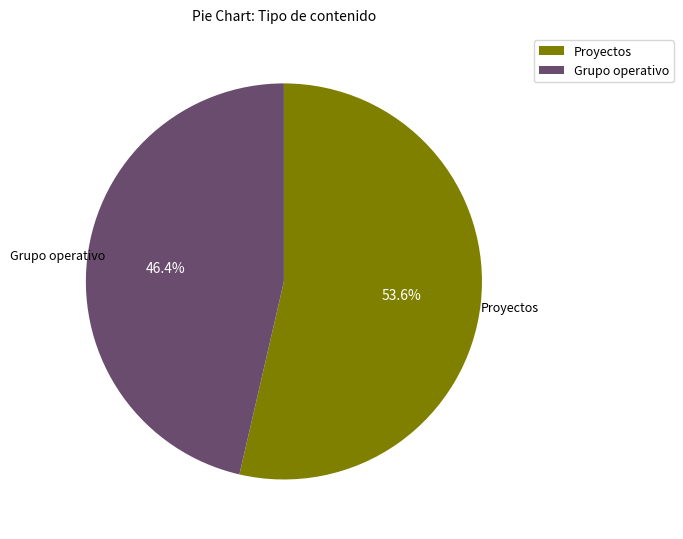

Rank the categories by value from lowest to highest.

Grupo operativo, Proyectos